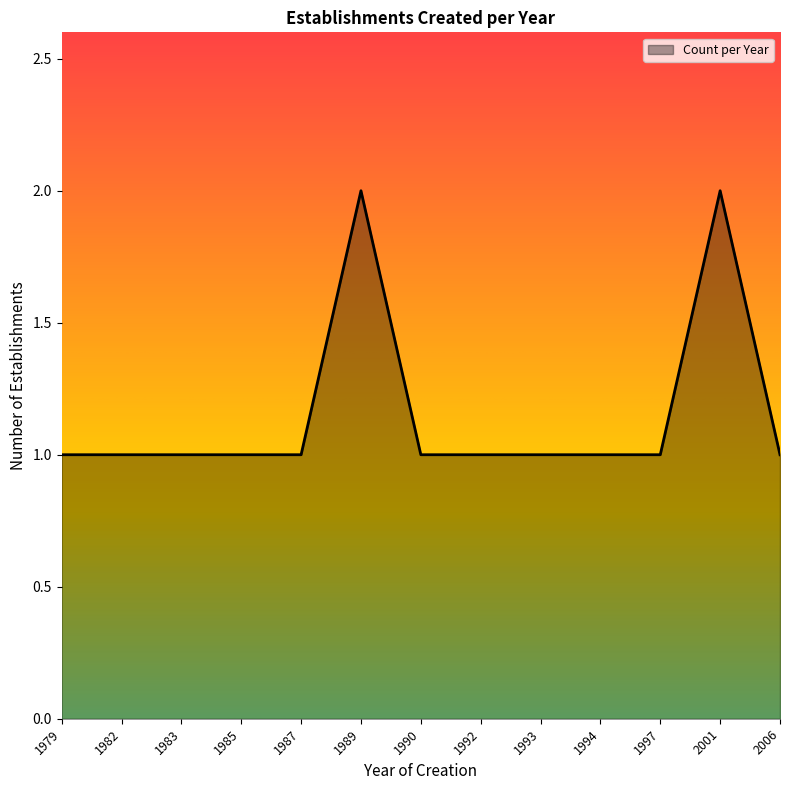

The value at 1990 is 1. True or false?

True